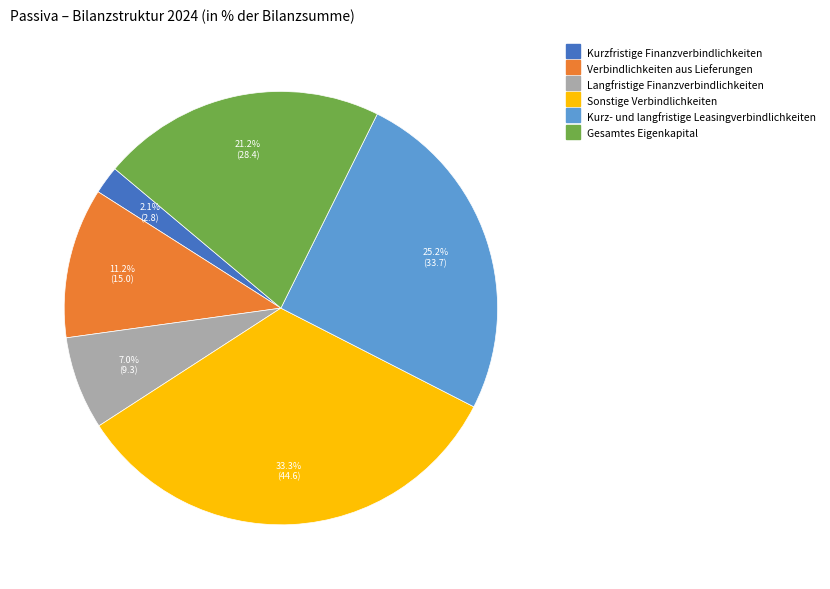

Is there any slice that represents more than half of the pie?

No